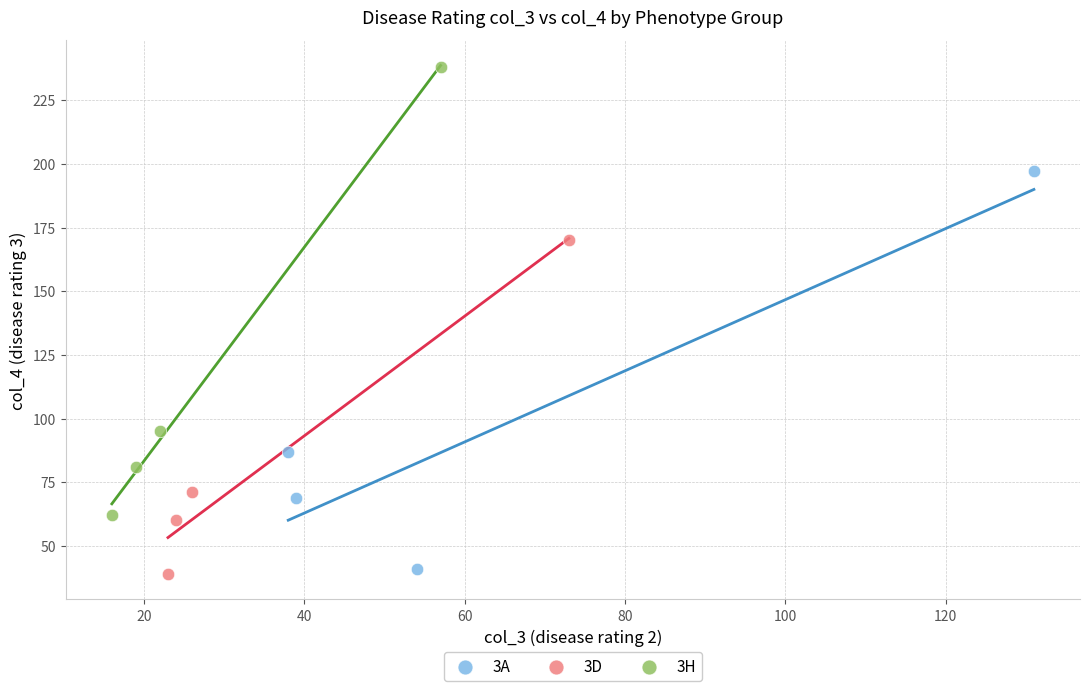

Which series has the widest spread of Y values?

3H